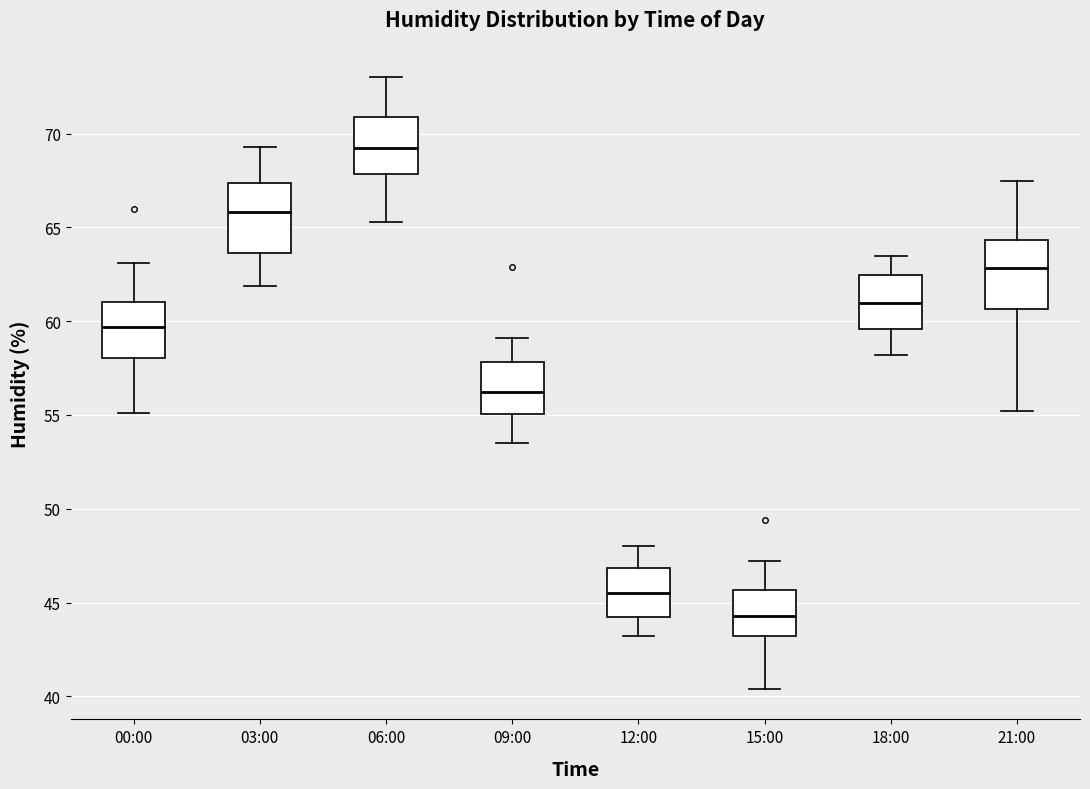

Reading left to right, transcribe this box plot: for each box, give where its median line is, the range the box spans, and where its two whiskers end, as read against the y-axis. The values are not printed on the chart, so give them approximately, as read against the axis.

00:00: median 59.5, box 58.0 to 61.0, whiskers 55.0 to 63.0
03:00: median 66.0, box 63.5 to 67.5, whiskers 62.0 to 69.5
06:00: median 69.5, box 68.0 to 71.0, whiskers 65.5 to 73.0
09:00: median 56.0, box 55.0 to 58.0, whiskers 53.5 to 59.0
12:00: median 45.5, box 44.5 to 47.0, whiskers 43.0 to 48.0
15:00: median 44.5, box 43.0 to 45.5, whiskers 40.5 to 47.0
18:00: median 61.0, box 59.5 to 62.5, whiskers 58.0 to 63.5
21:00: median 63.0, box 60.5 to 64.5, whiskers 55.0 to 67.5